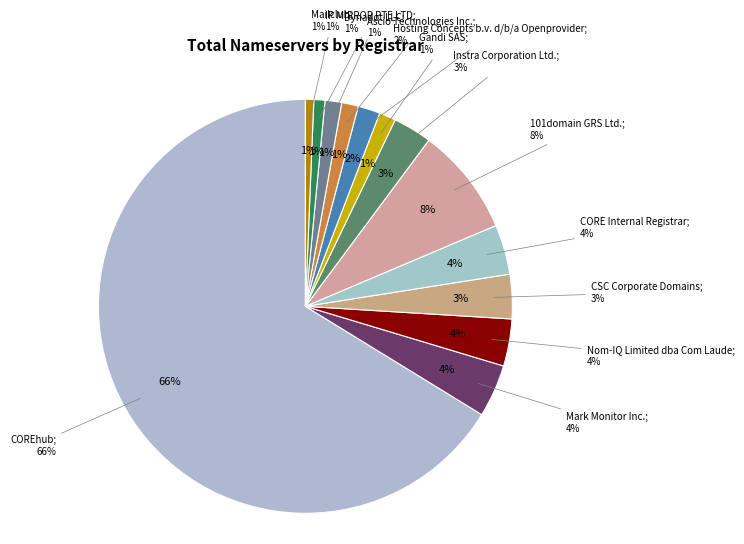

Which category has the biggest portion of the pie?

COREhub